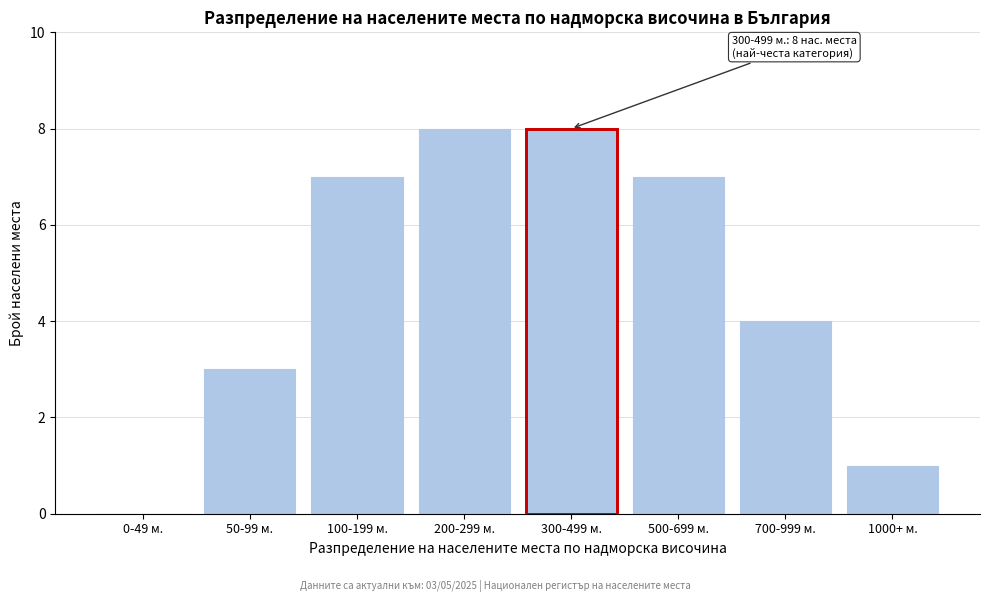

Reading right to left, extract all data points from this chart.

1000+ м.=1	700-999 м.=4	500-699 м.=7	300-499 м.=8	200-299 м.=8	100-199 м.=7	50-99 м.=3	0-49 м.=0